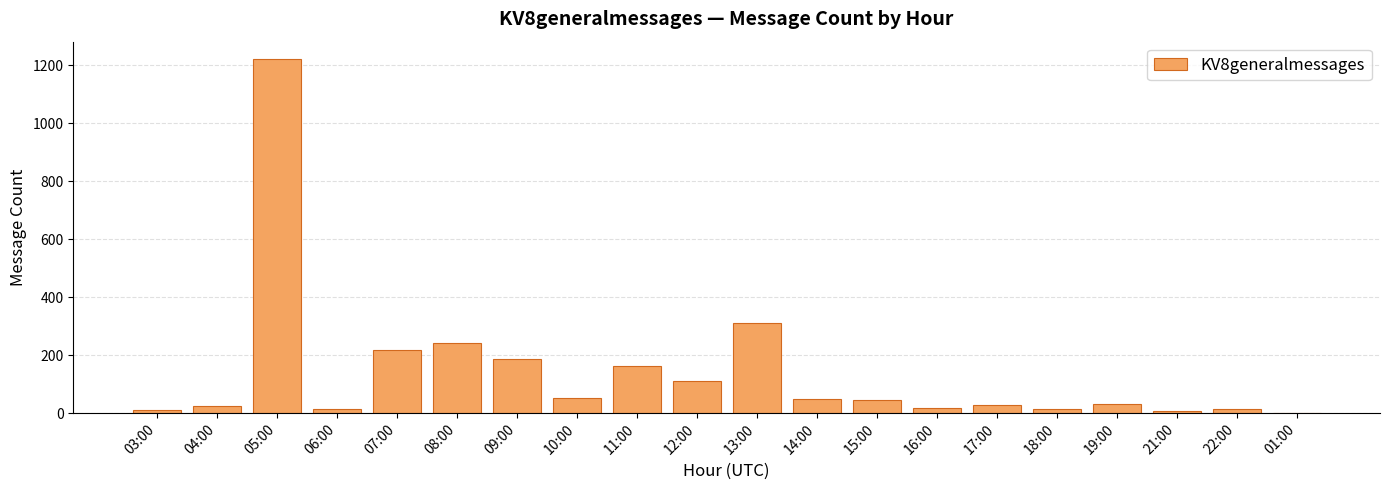

True or false: the data shows 242 at 08:00.

True